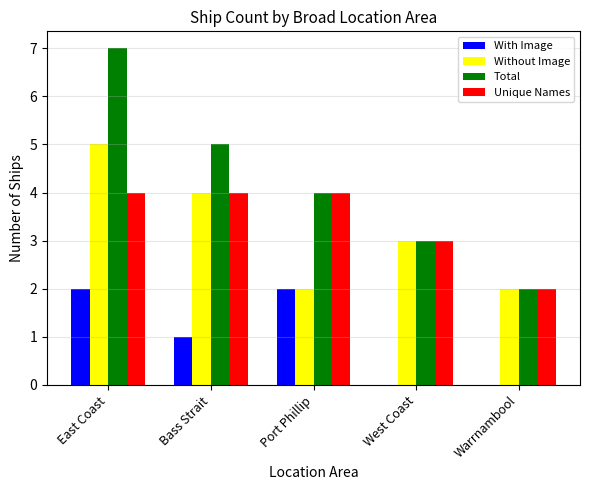

Is it true that With Image equals 2 at Port Phillip?

True